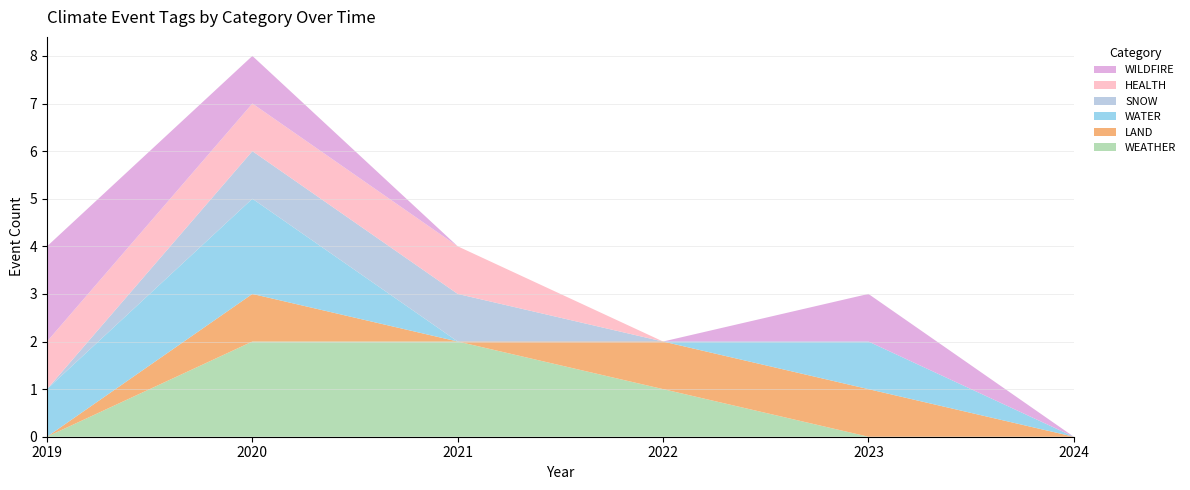

What is the total value across all series at 2020?

8